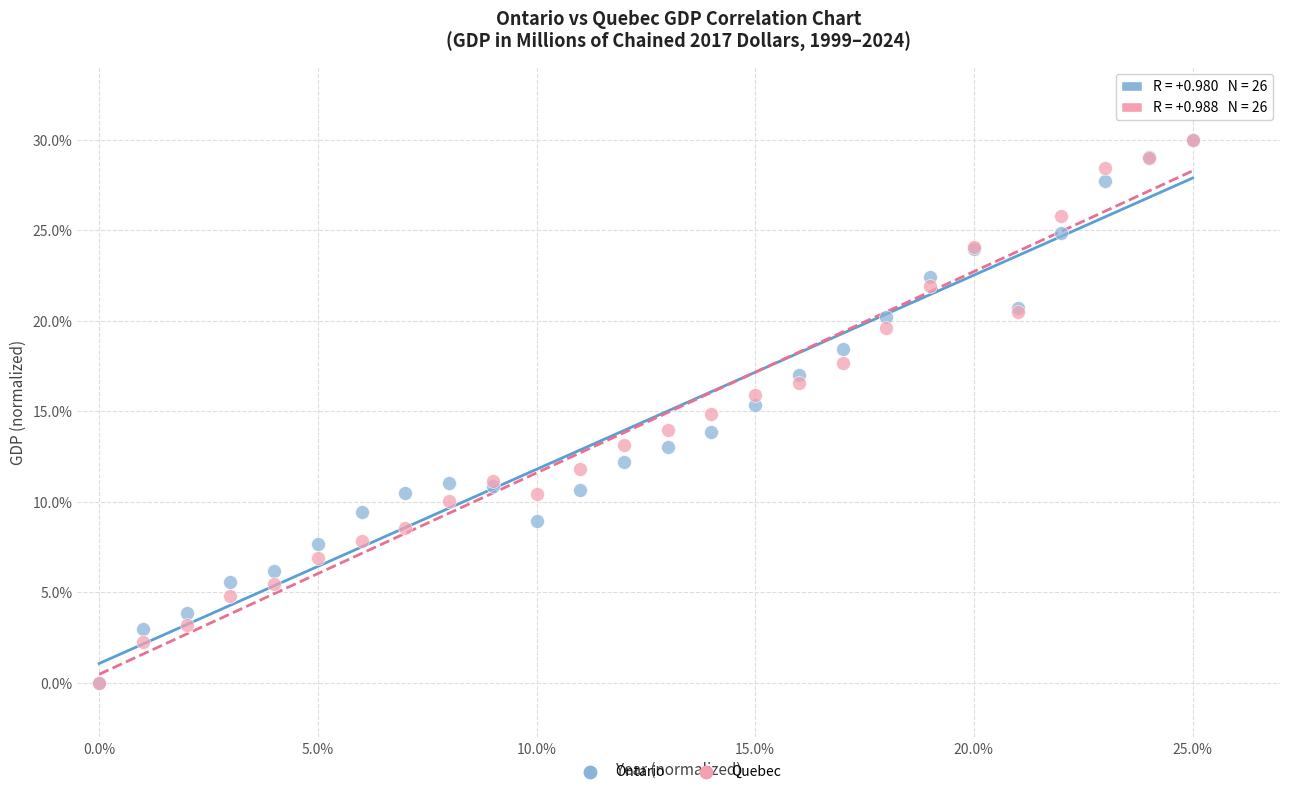

What are all the series names shown in the legend?

Ontario, Quebec